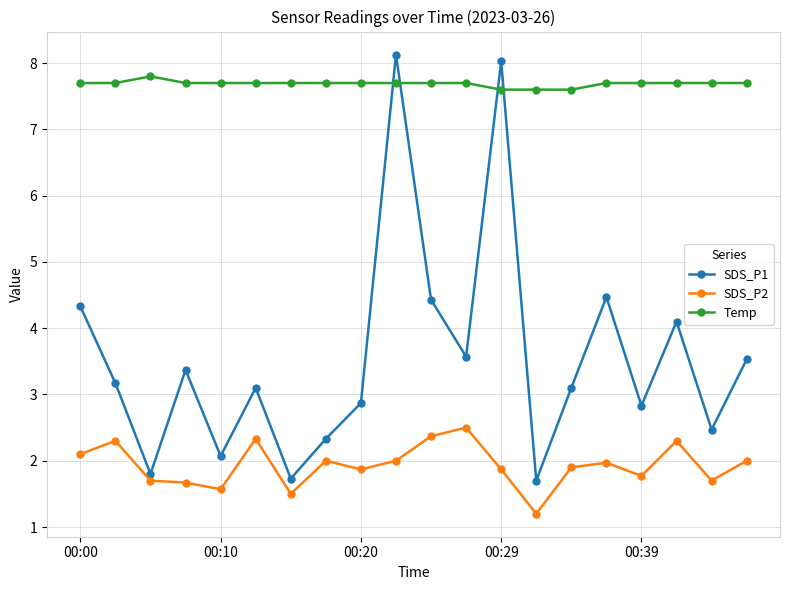

At how many categories does at least one series exceed 5?

20